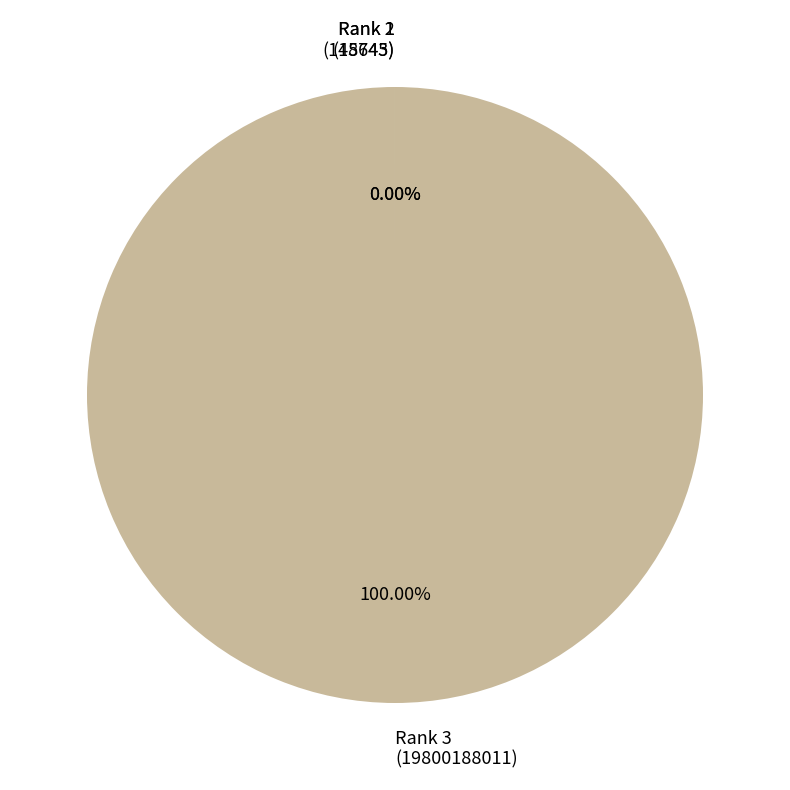

Does Rank 3 (19800188011) account for over 50% of the chart?

Yes